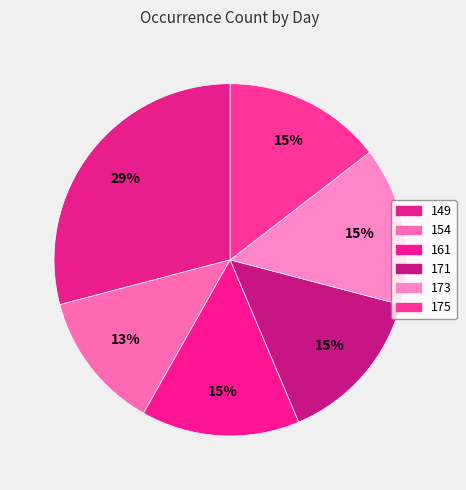

What is the ratio of the value at 154 to the value at 149?

0.4